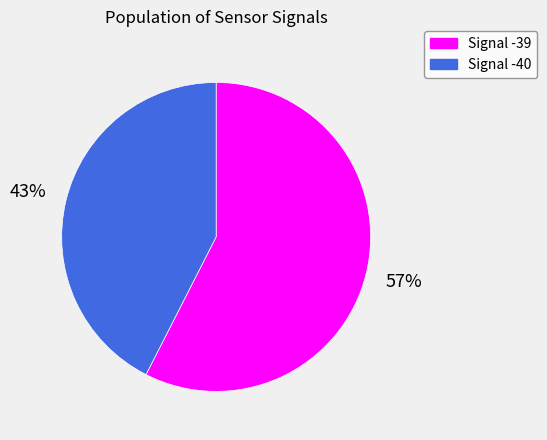

Is there any slice that represents more than half of the pie?

Yes